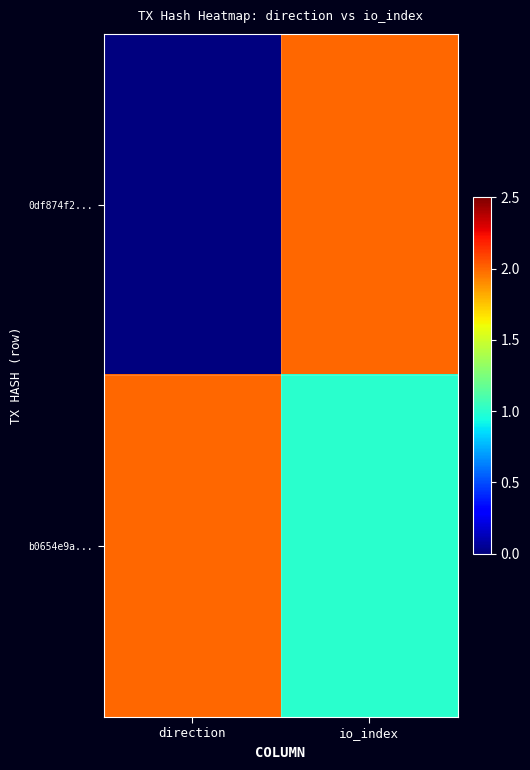

Reading left to right, list all the values displayed in this chart.

0df874f2...: direction=0	io_index=2
b0654e9a...: direction=2	io_index=1